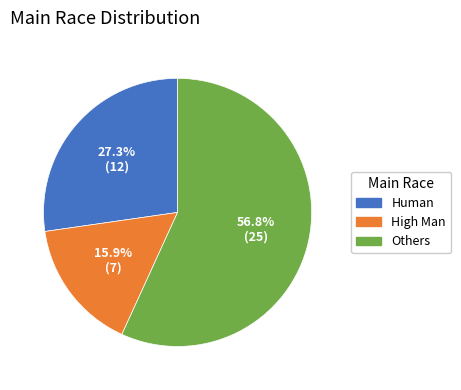

Rank the categories by value from highest to lowest.

Others, Human, High Man